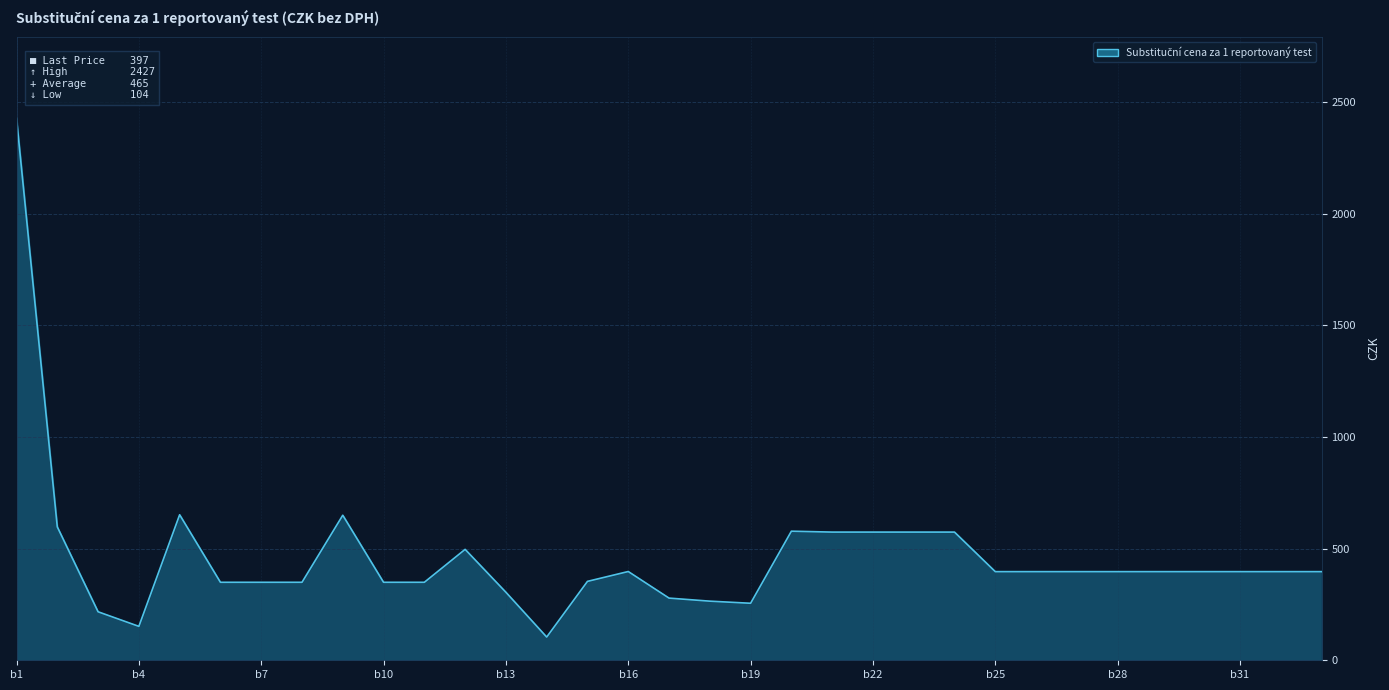

What is the maximum value shown in the chart?

2426.7